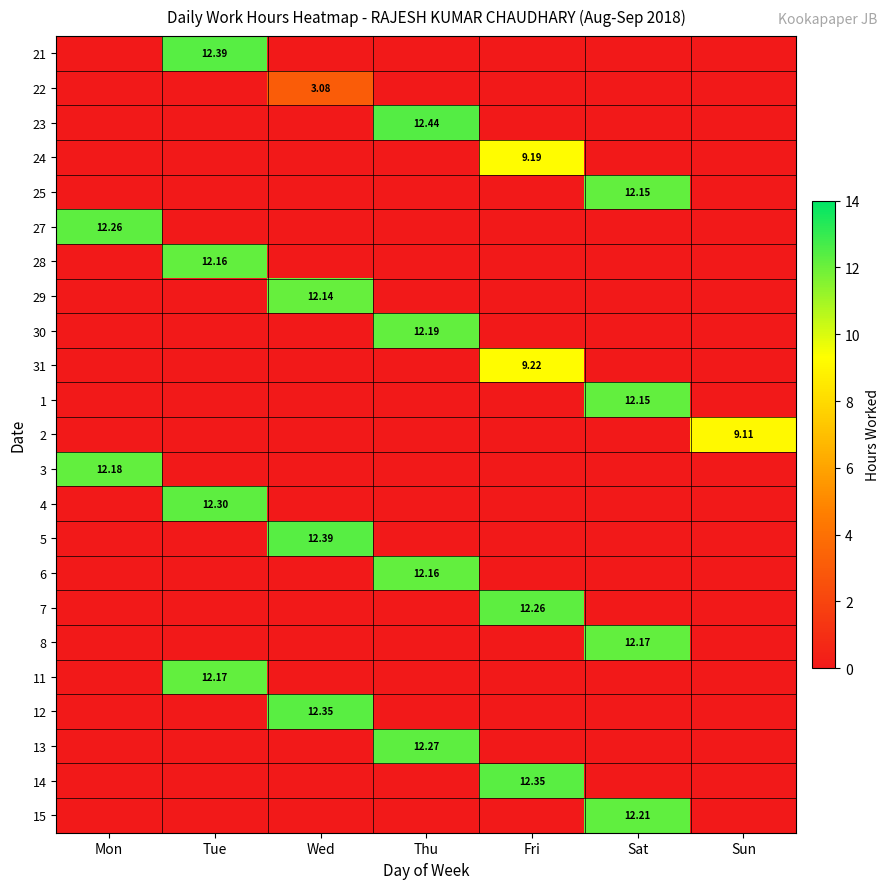

What is the average value of the 24 series?

1.3